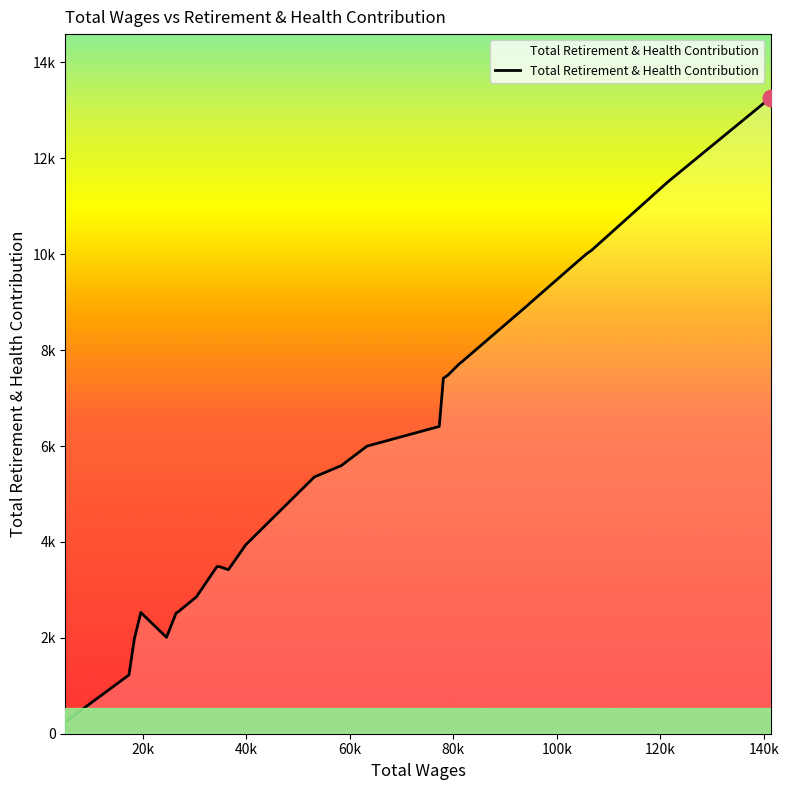

Does the chart display data point markers on the line(s)?

No